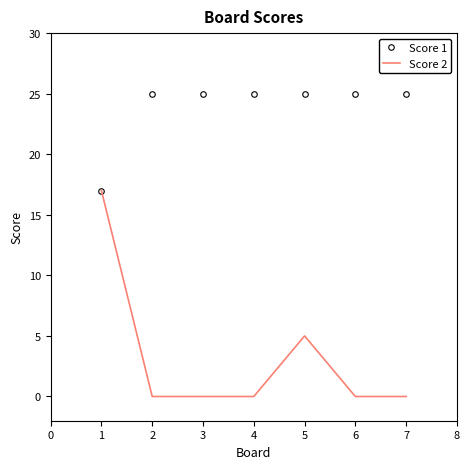

Between 2 and 5, which series saw the biggest shift?

Score 2